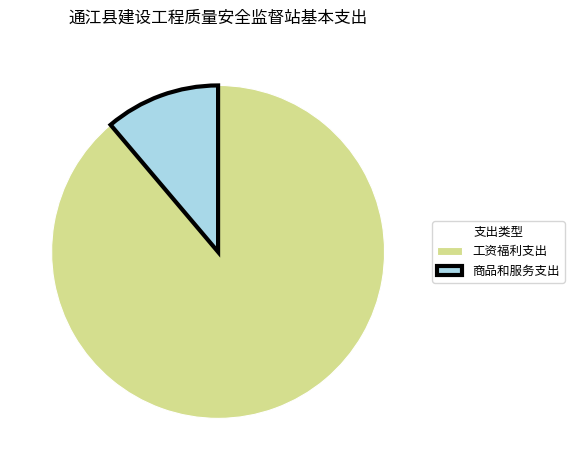

What is the ratio of the value at 工资福利支出 to the value at 商品和服务支出?

7.9